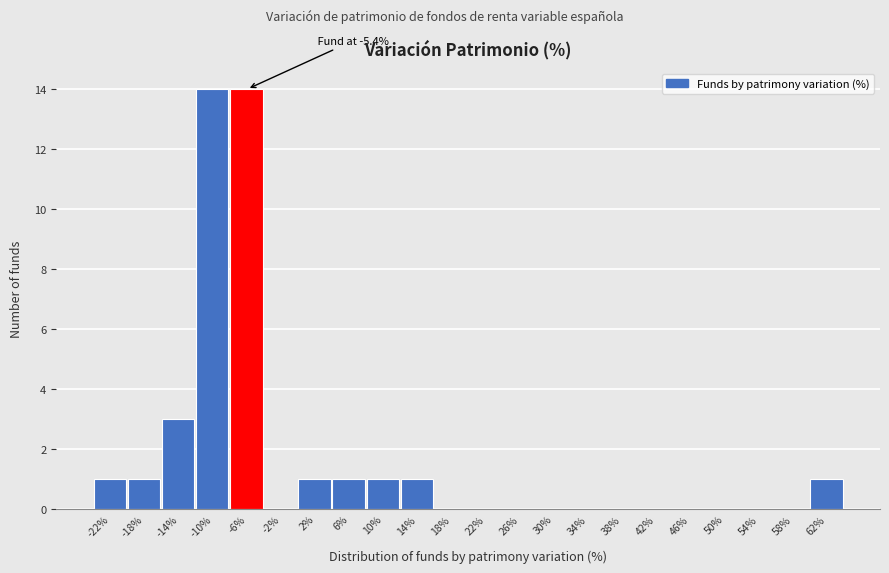

Reading left to right, extract all data points from this chart.

-22%=1	-18%=1	-14%=3	-10%=14	-6%=14	-2%=0	2%=1	6%=1	10%=1	14%=1	18%=0	22%=0	26%=0	30%=0	34%=0	38%=0	42%=0	46%=0	50%=0	54%=0	58%=0	62%=1